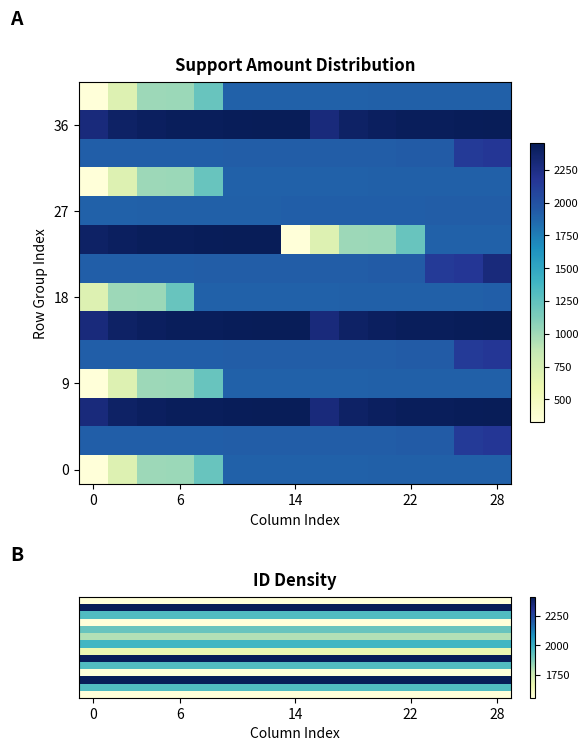

How many data points does each series have?

15